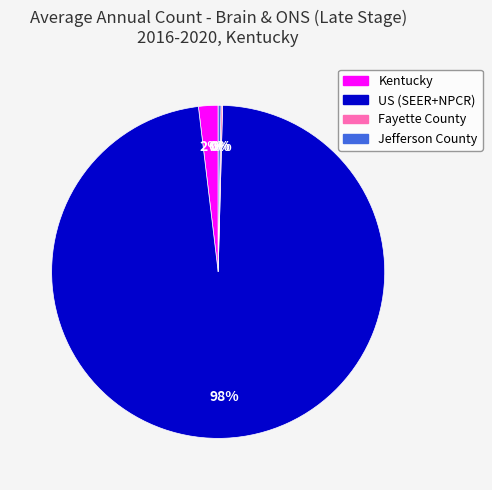

Combined, do Kentucky and US (SEER+NPCR) account for over 50%?

Yes